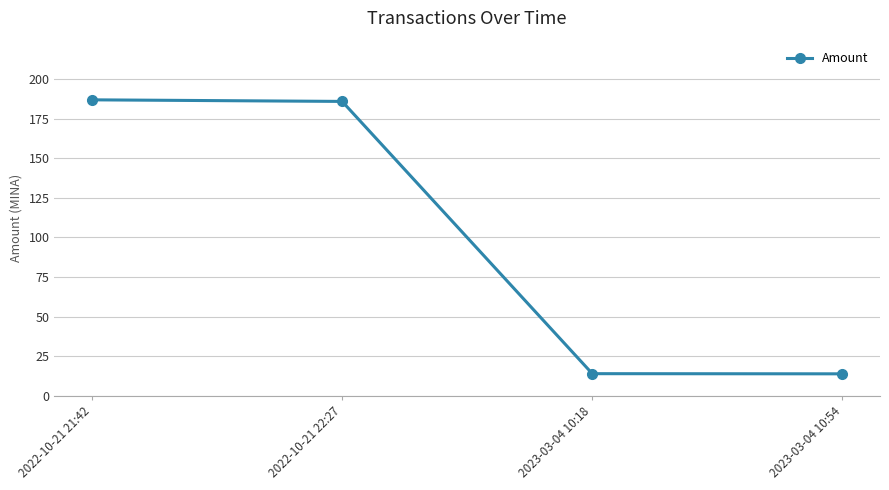

Count the number of data series in this chart.

1